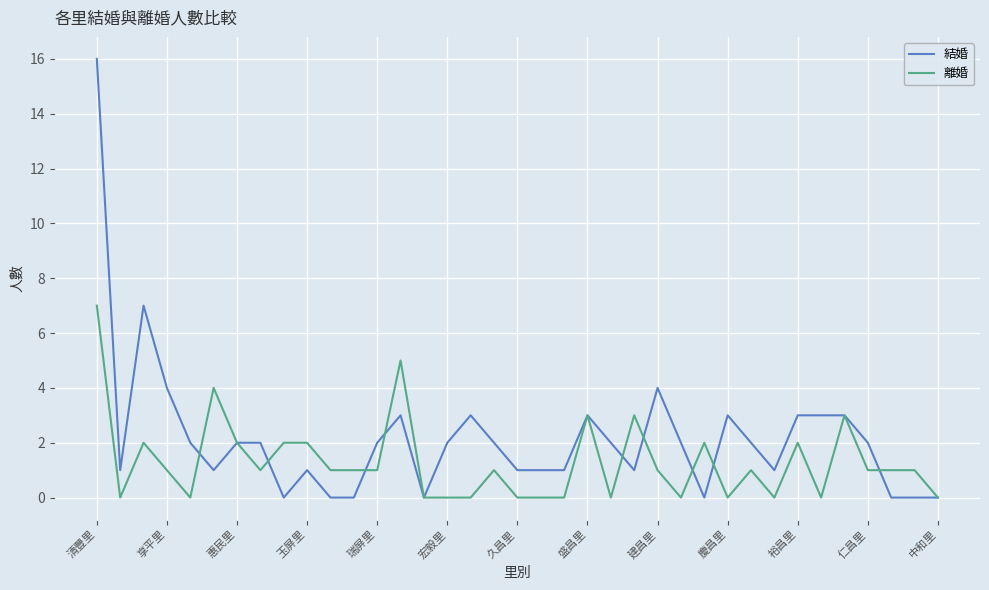

Which series has the widest spread of values?

結婚